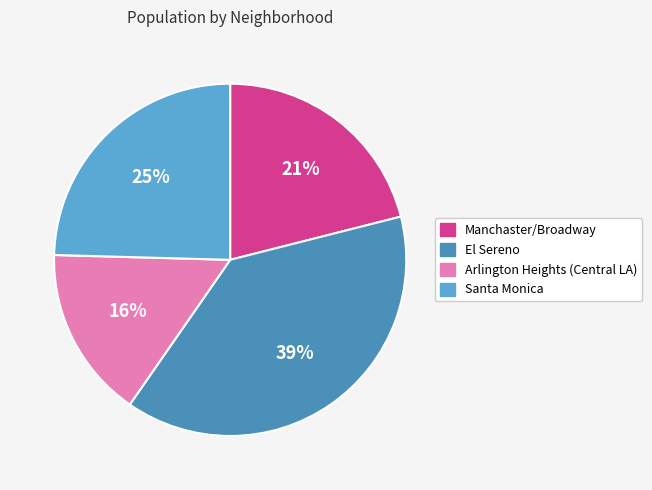

Do El Sereno and Manchaster/Broadway together represent more than half of the pie?

Yes